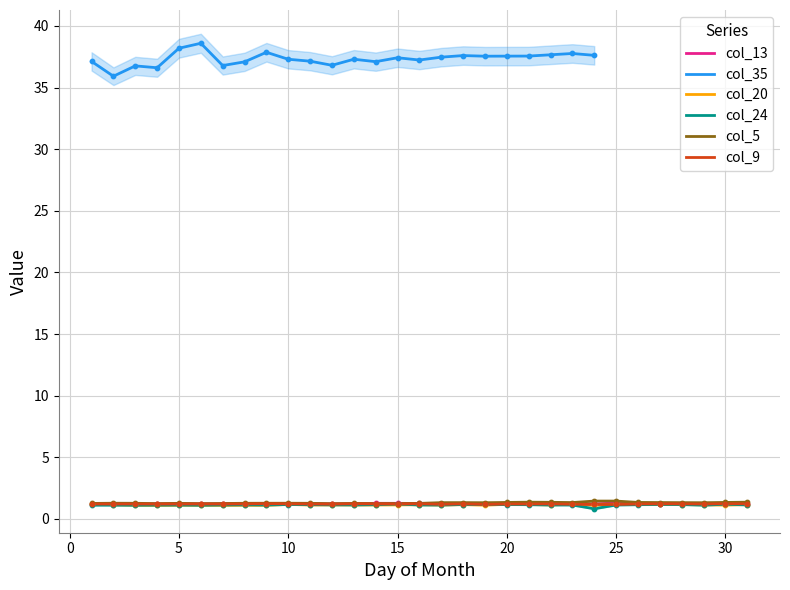

What is the maximum value for col_20?

1.2